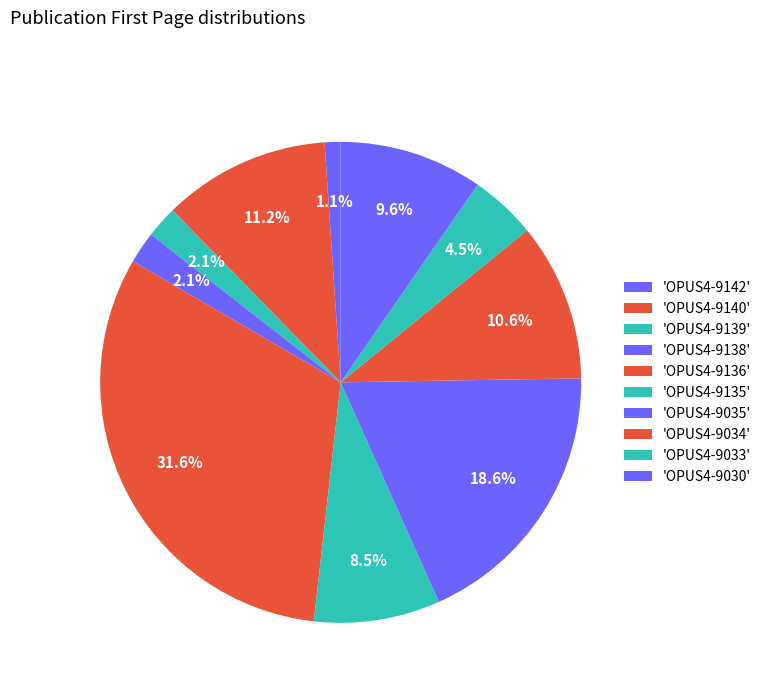

How many slices are in this pie chart?

10